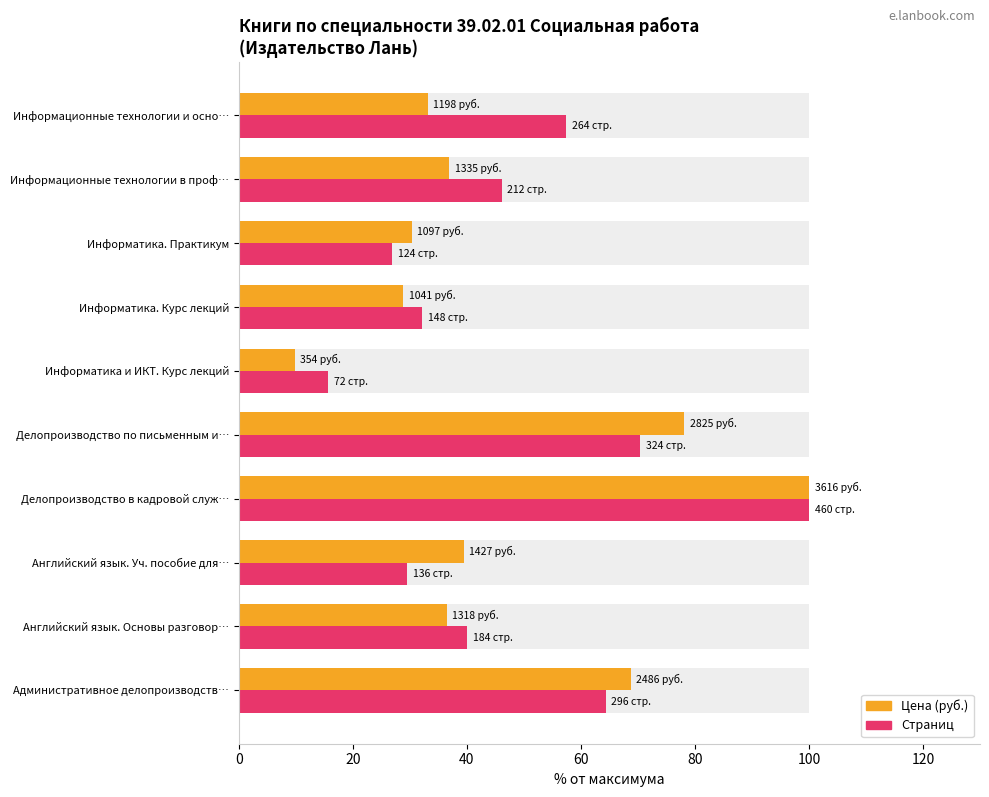

Which series has the widest spread of values?

Цена (руб.)